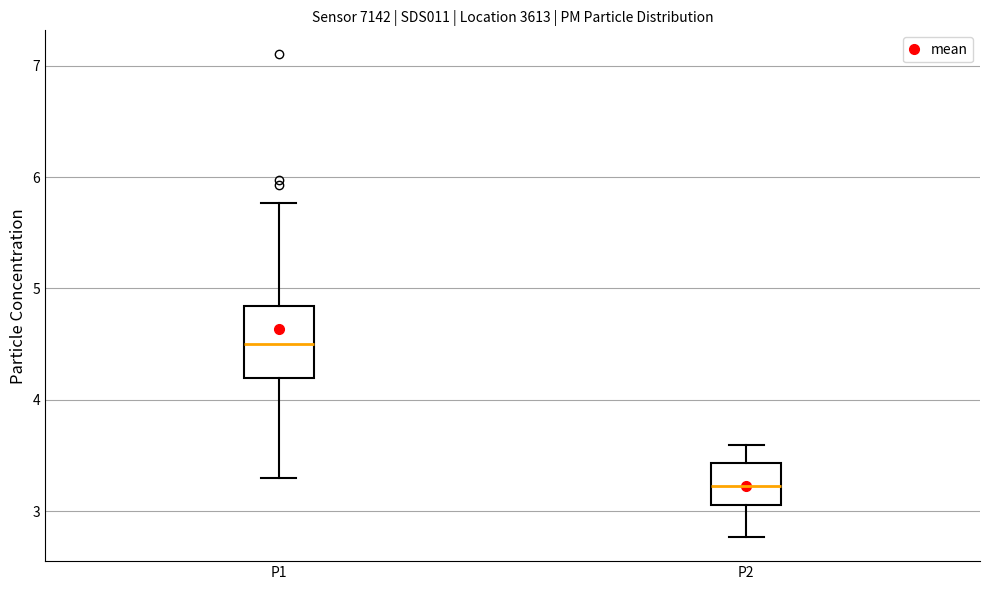

Reading left to right, transcribe this box plot: for each box, give where its median line is, the range the box spans, and where its two whiskers end, as read against the y-axis. The values are not printed on the chart, so give them approximately, as read against the axis.

P1: median 4.5, box 4.2 to 4.8, whiskers 3.3 to 5.8
P2: median 3.2, box 3.1 to 3.4, whiskers 2.8 to 3.6